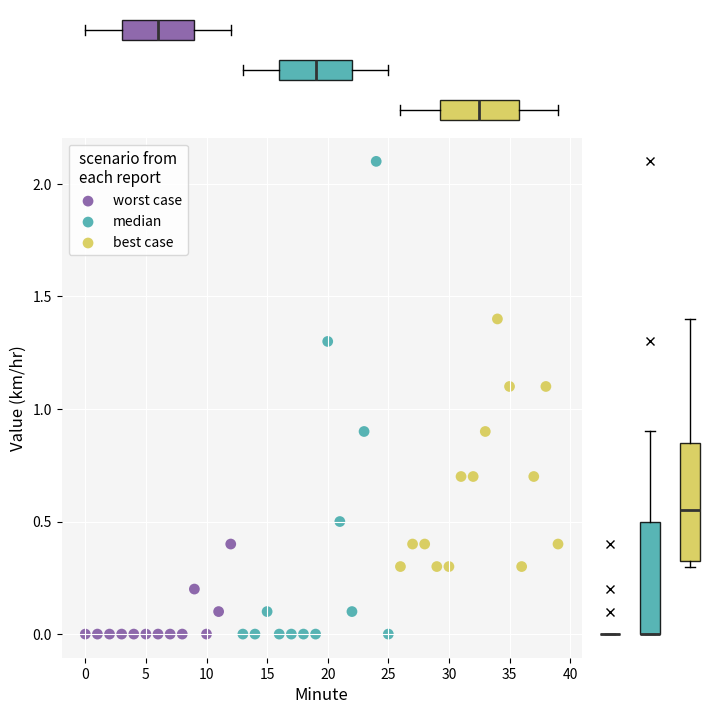

Which series reaches the maximum Y coordinate?

median